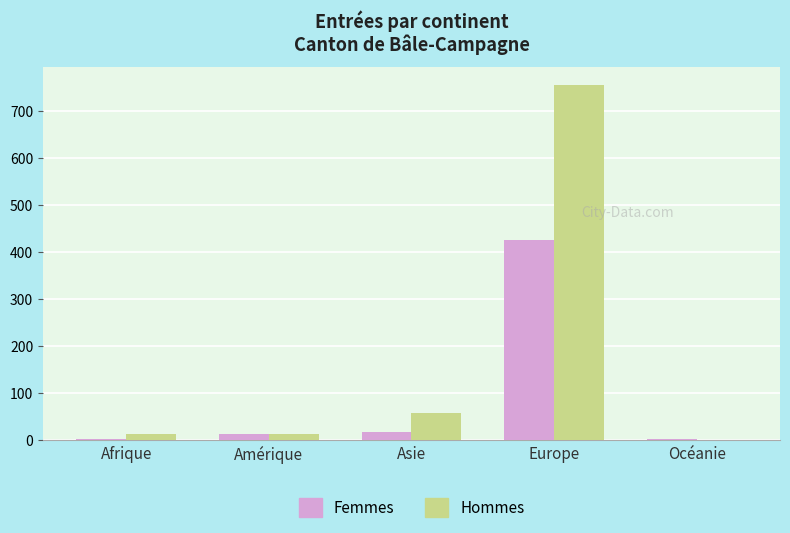

How many series are shown in this chart?

2